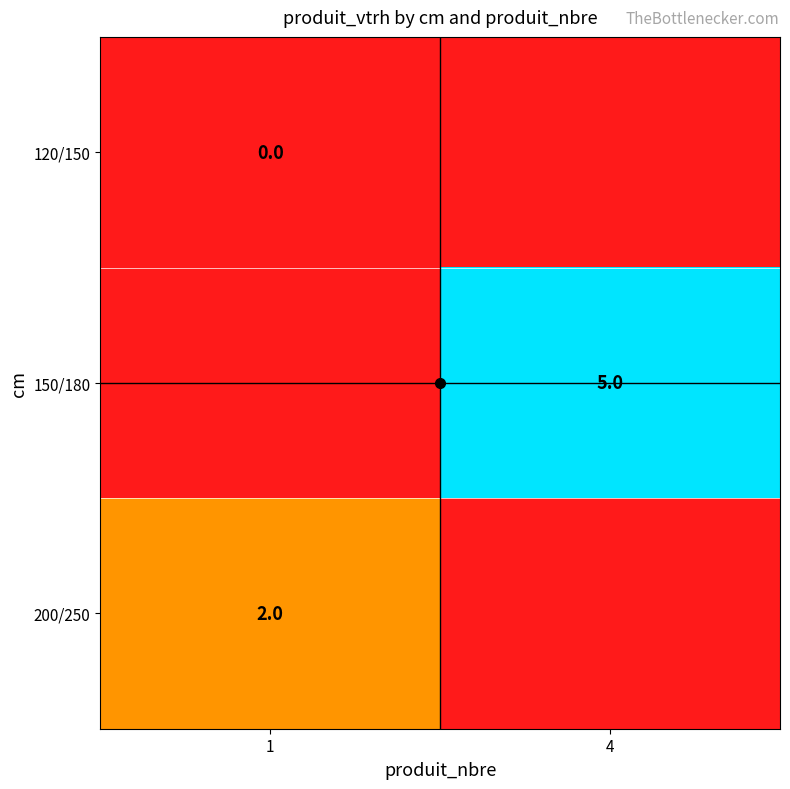

True or false: 150/180 has a value of 5 at 4.

True